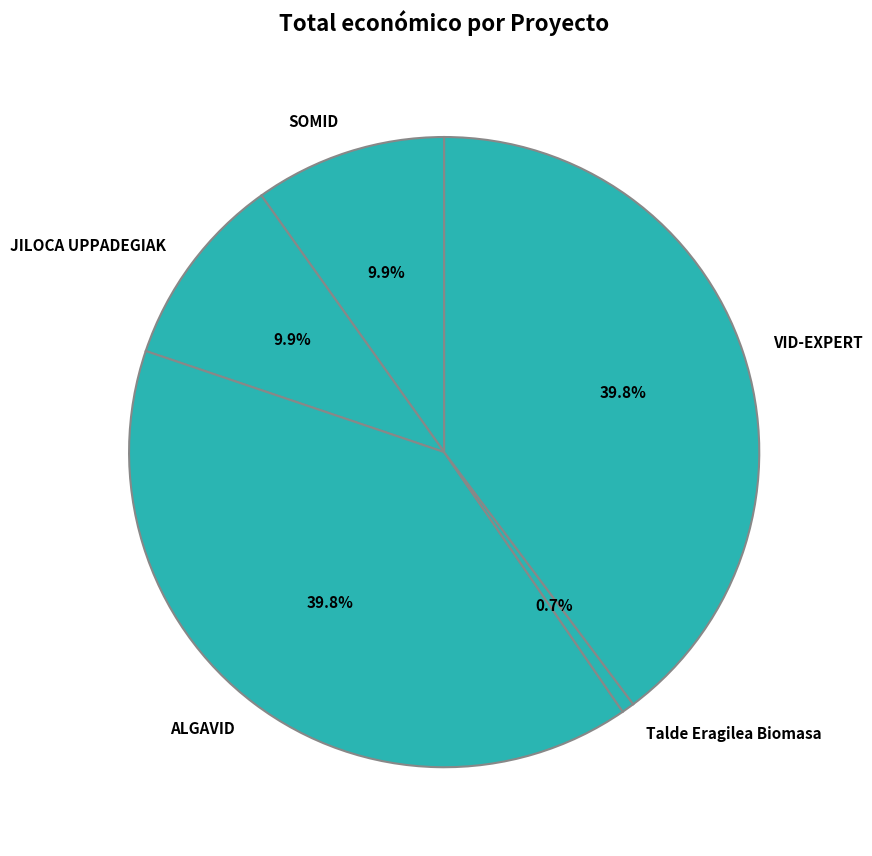

Which slice is the smallest?

Talde Eragilea Biomasa